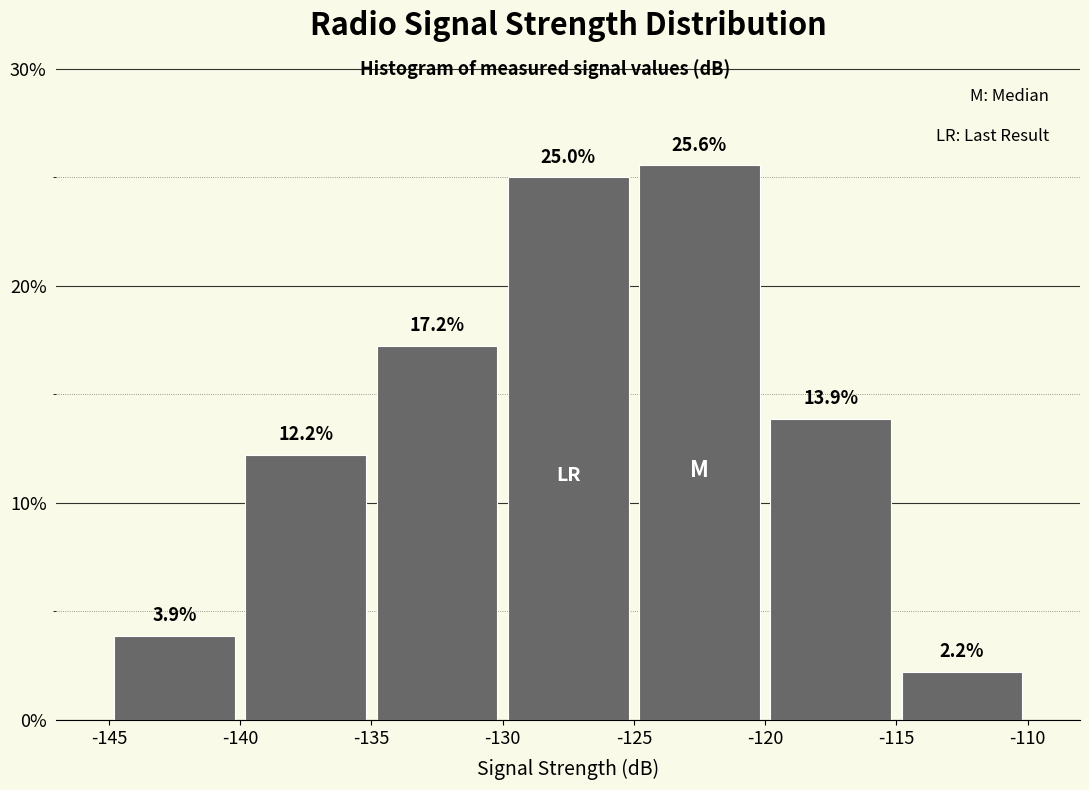

Reading left to right, list every bar in this chart as the range it spans on the x-axis followed by its height.

-145 to -140: 3.9
-140 to -135: 12.2
-135 to -130: 17.2
-130 to -125: 25.0
-125 to -120: 25.6
-120 to -115: 13.9
-115 to -110: 2.2